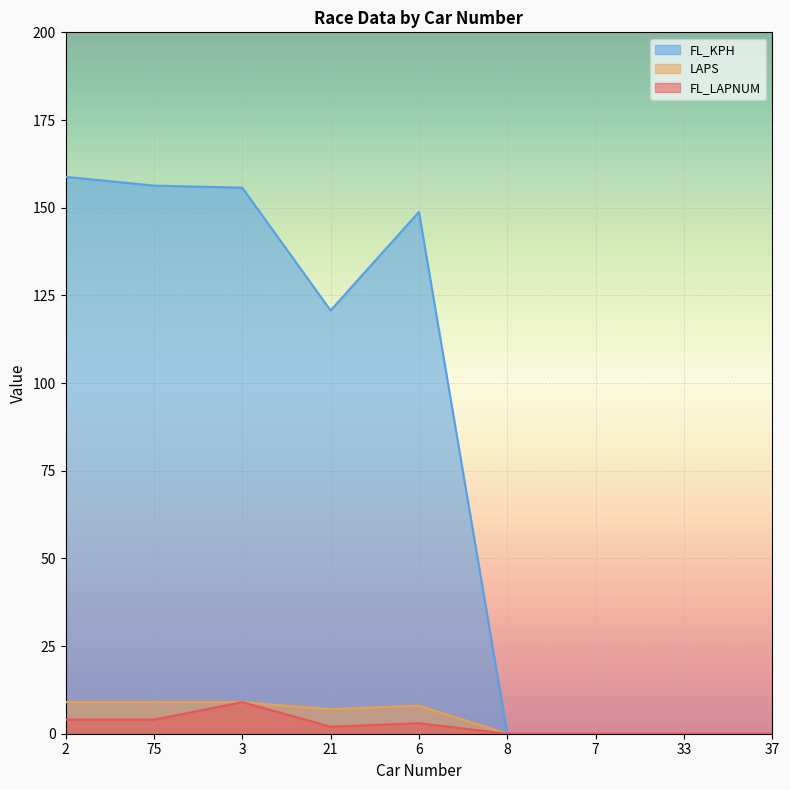

How many values in the LAPS series exceed 7?

4